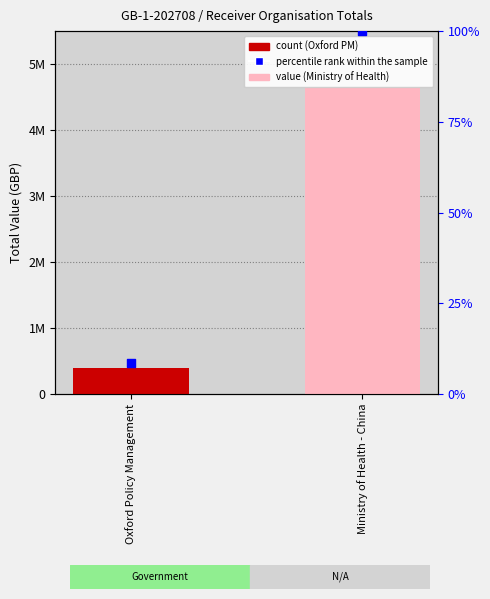

Which series has the largest total across all categories?

Total Value (GBP)